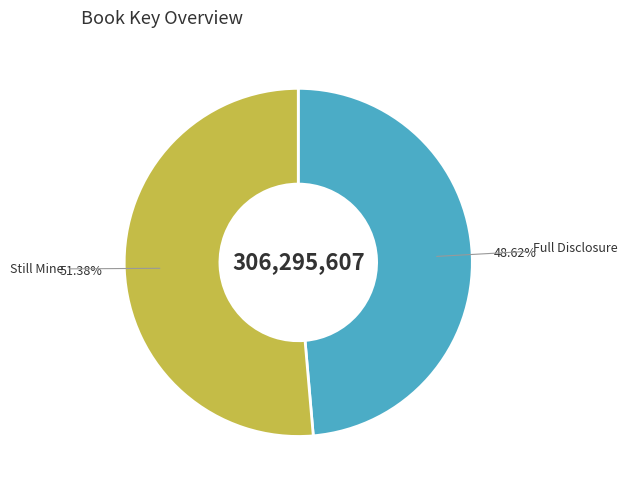

What percentage is the Full Disclosure slice, to the nearest percent?

49%